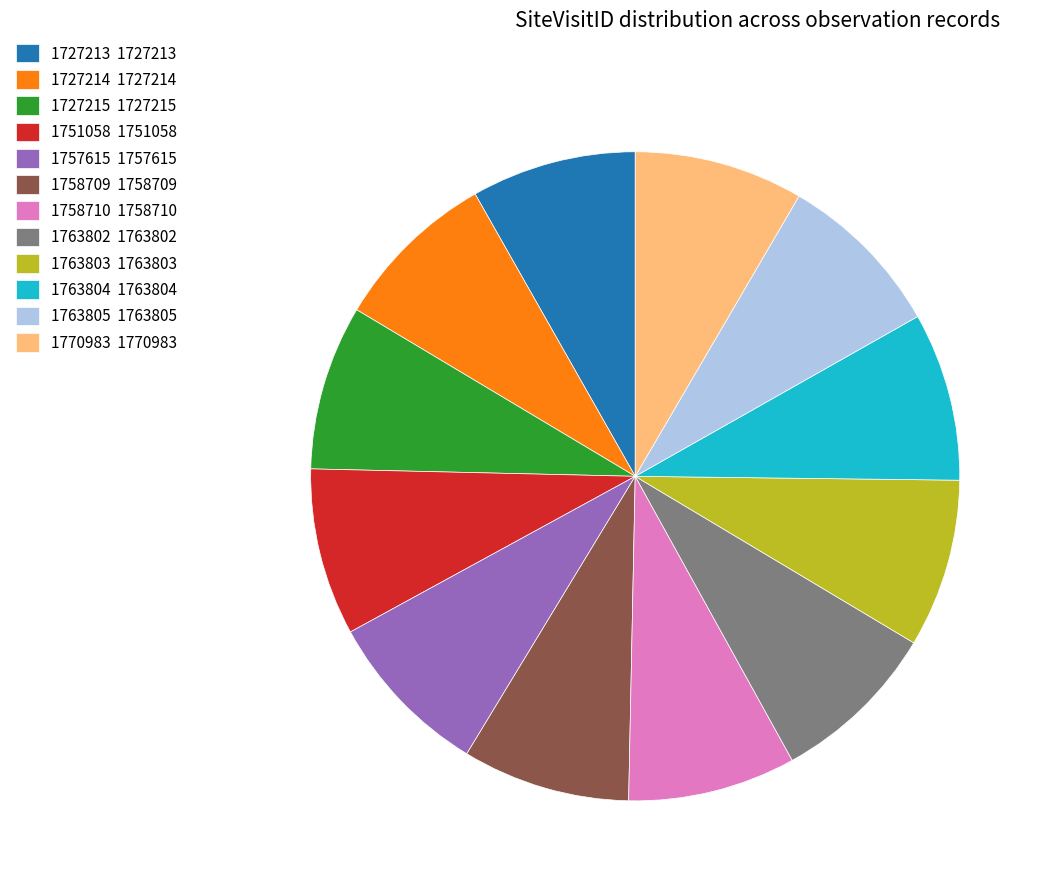

Is the sum of 1763804 1763804 and 1763805 1763805 greater than half?

No